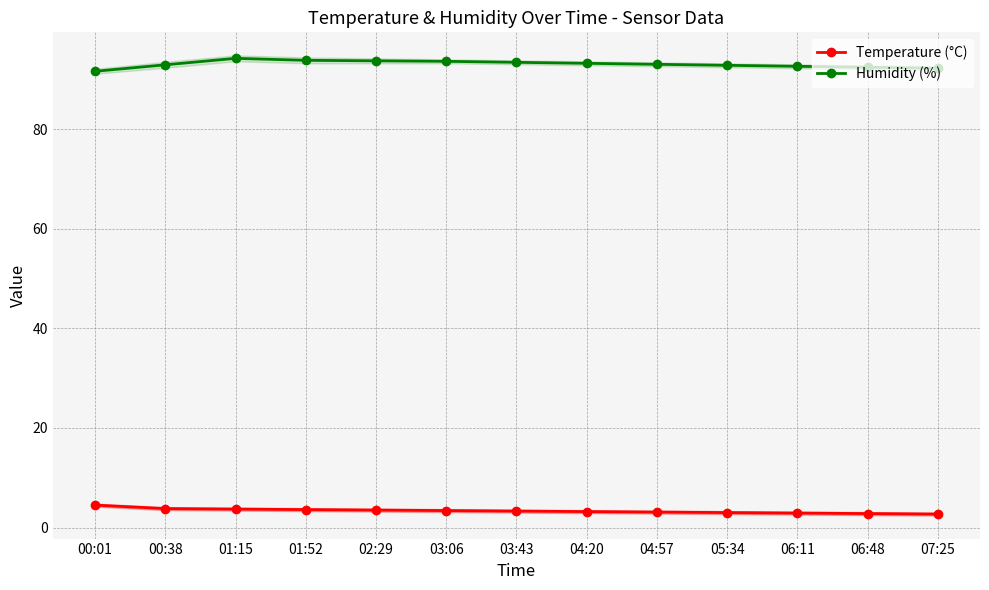

Where is Temperature (°C) nearest to the value 3?

05:34